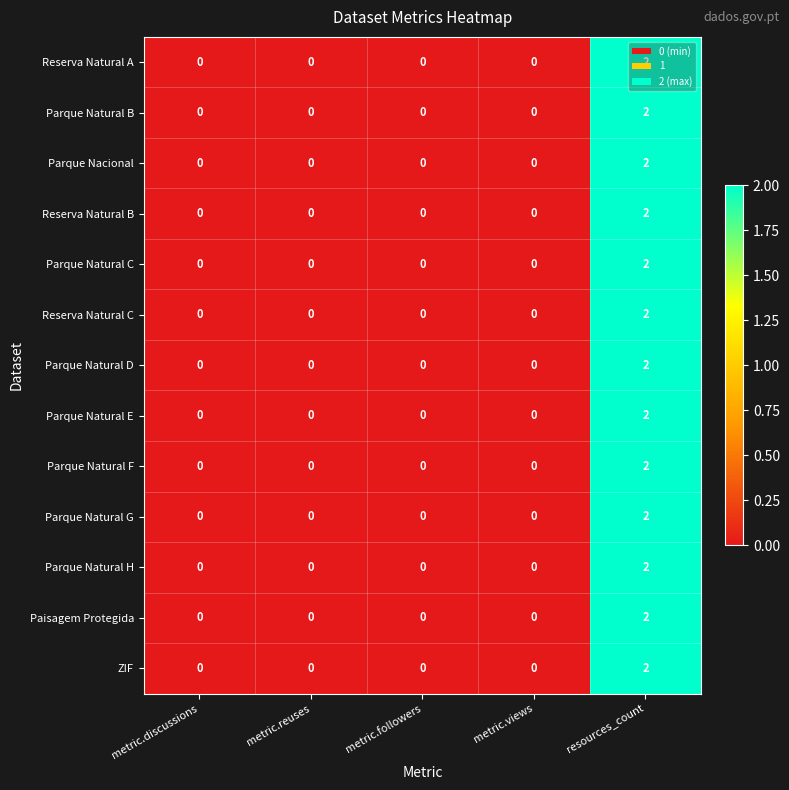

Which category has the highest value across all series?

resources_count